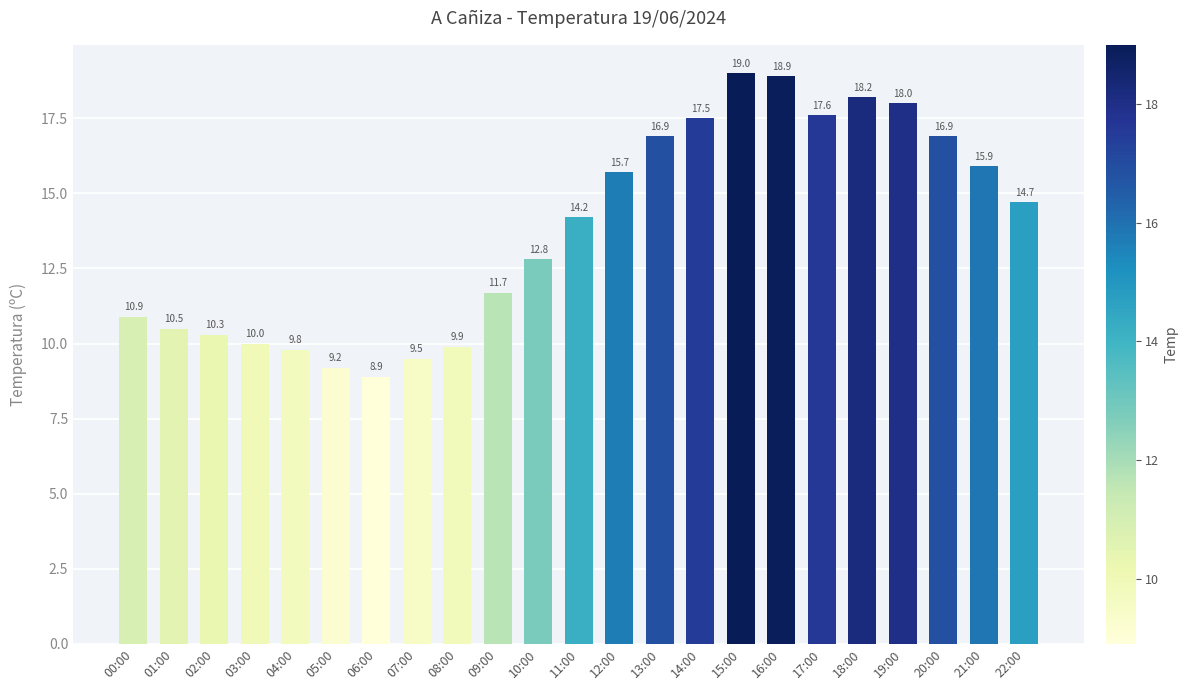

What is the value of the 7th bar from the left?

8.9